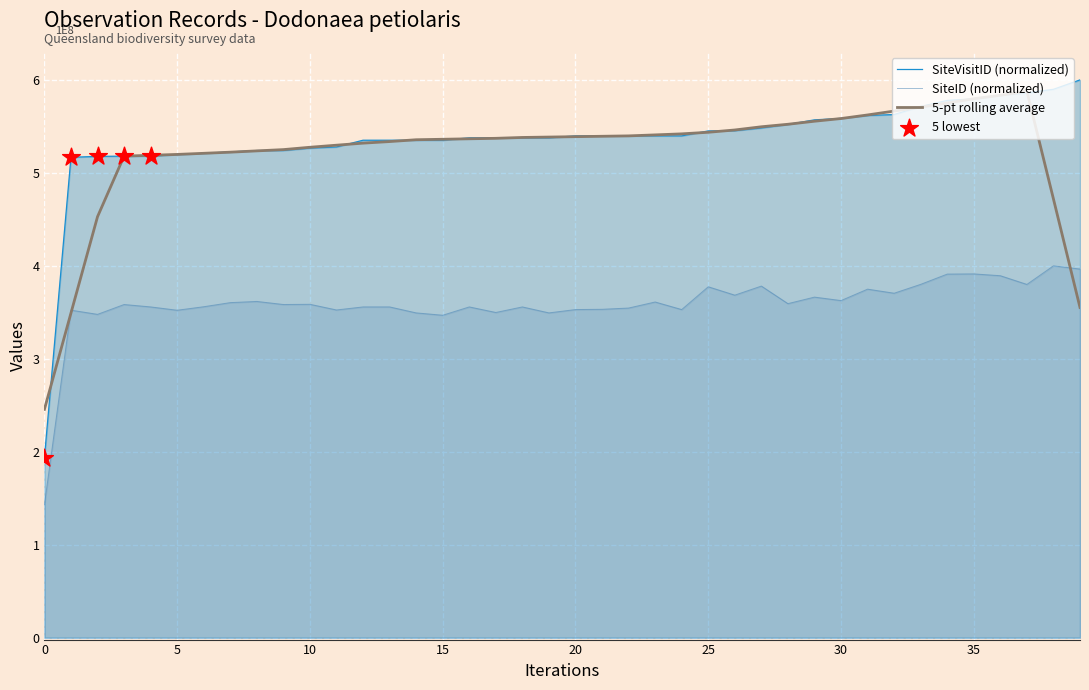

At how many categories does at least one series exceed 337599453?

39